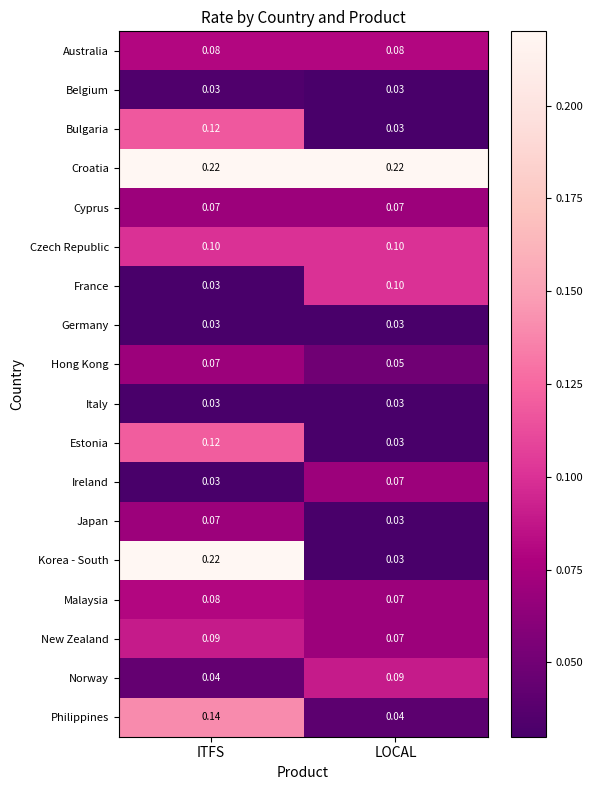

Rank the categories by Malaysia value from highest to lowest.

ITFS, LOCAL